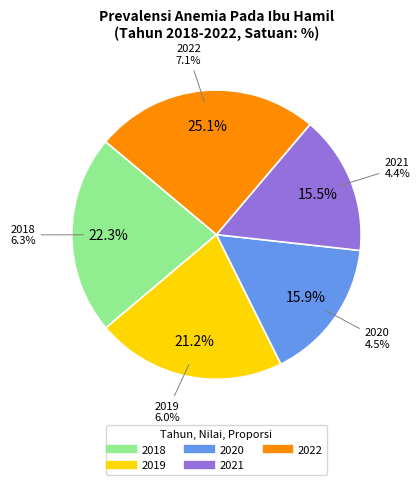

To the nearest percent, what percentage of the pie is 2019?

21%